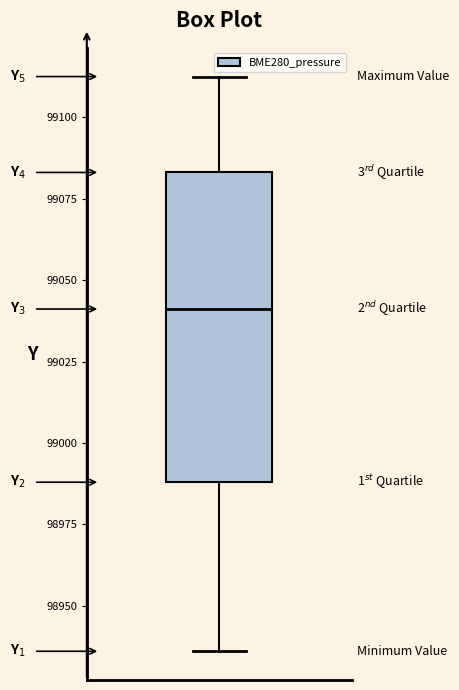

Where does the upper whisker of the box end on the y-axis? The values are not printed on the chart, so give them approximately, as read against the axis.

99115